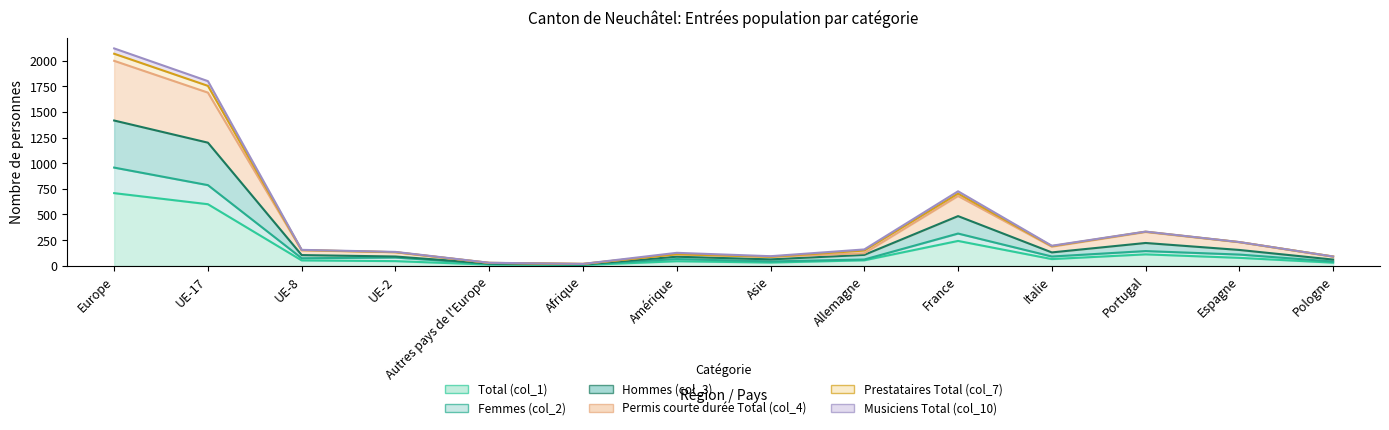

True or false: Femmes (col_2) and Hommes (col_3) intersect in this chart.

False